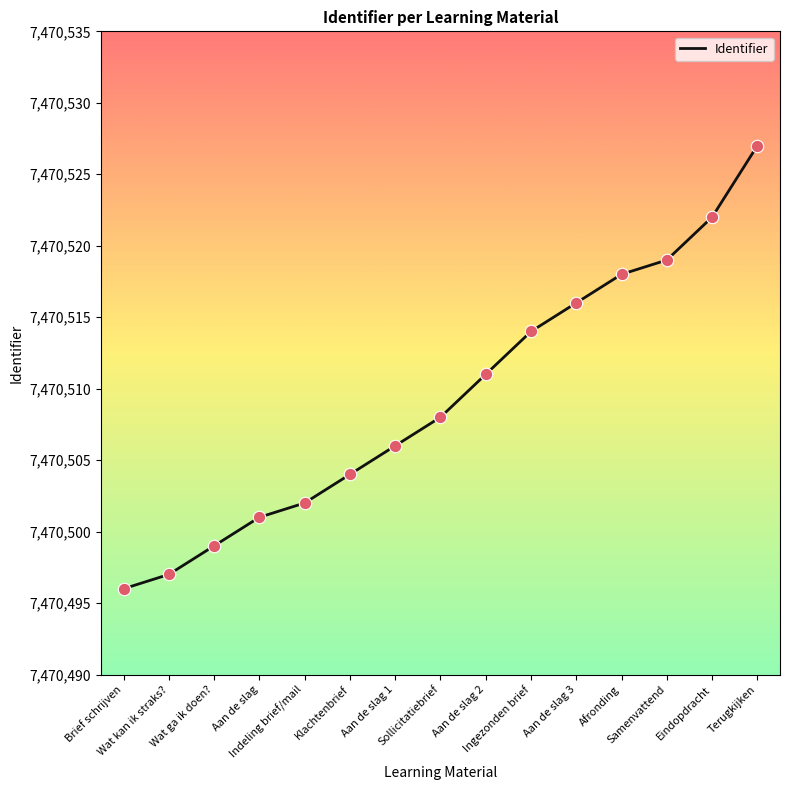

What is the change in value from Wat kan ik straks? to Aan de slag 2?

+14